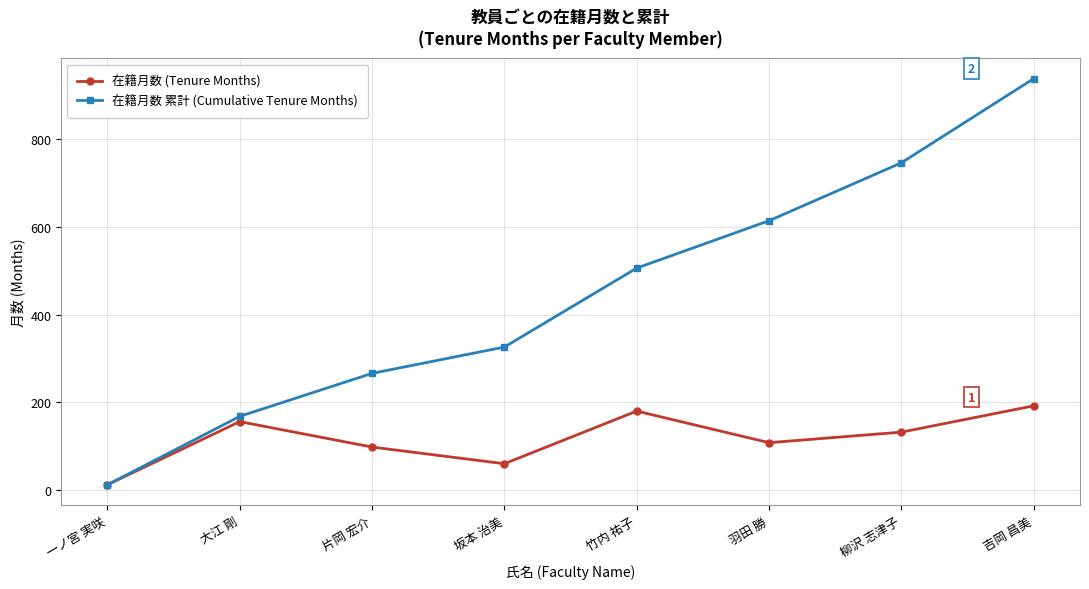

What is the greatest value displayed?

938